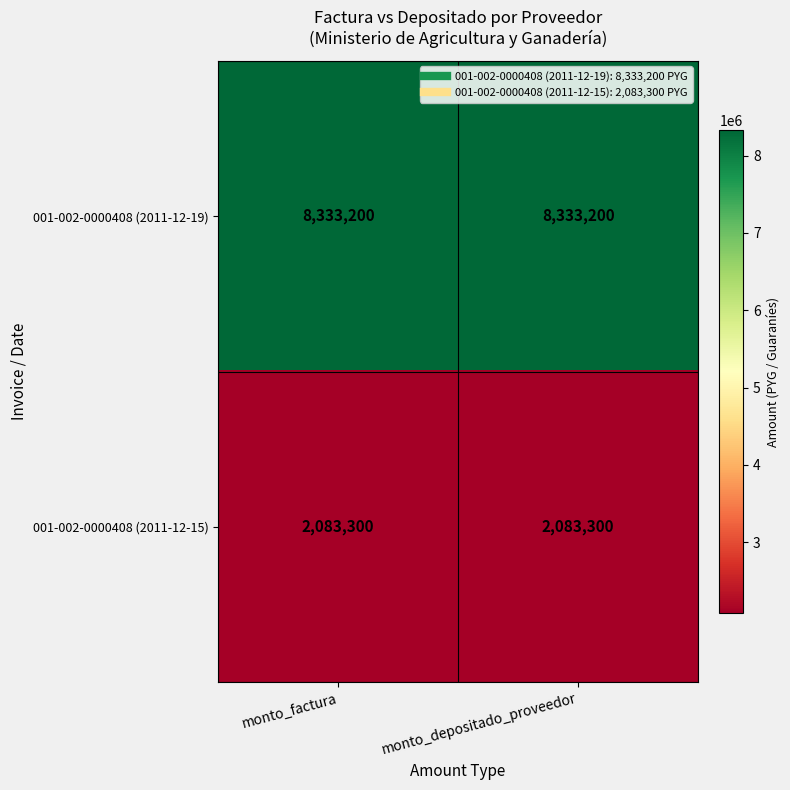

The 001-002-0000408 (2011-12-19) series shows 14174355 at monto_factura. True or false?

False